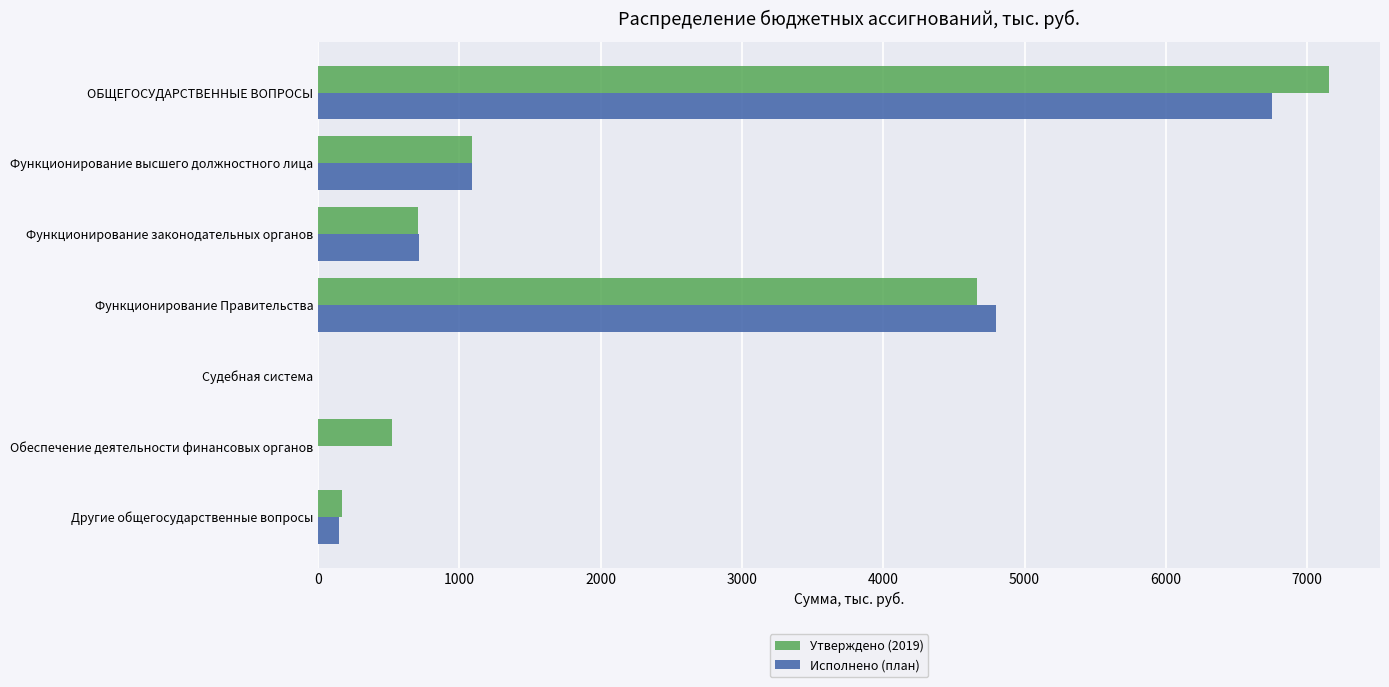

What are all the series names shown in the legend?

Утверждено (2019), Исполнено (план)